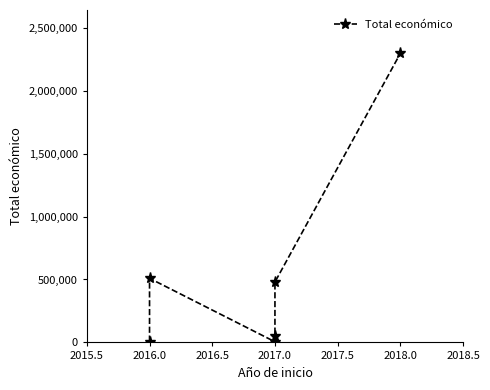

Is this an area chart (filled region under the line)?

No